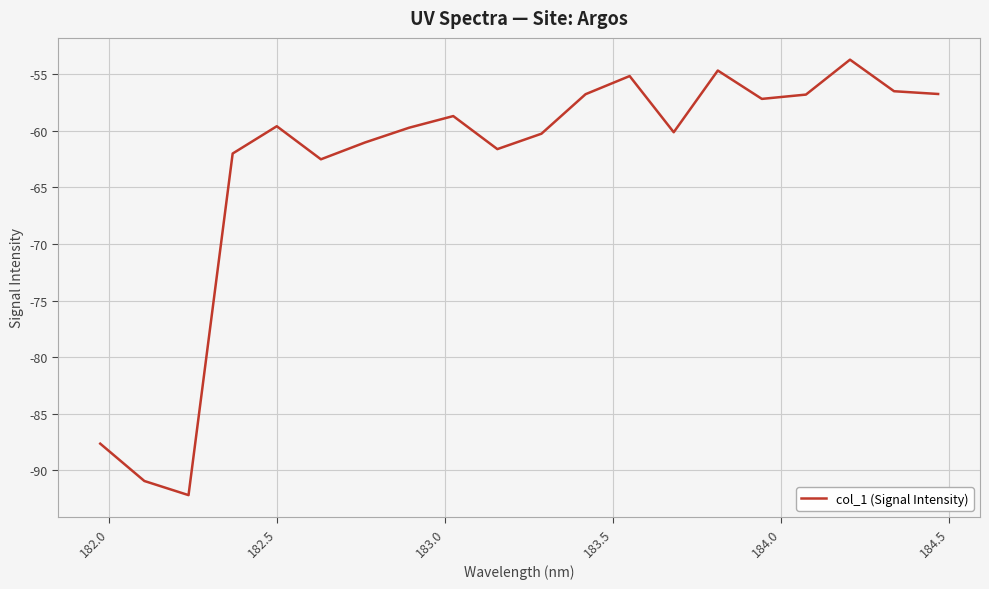

What is the difference between the maximum and minimum values?

38.4